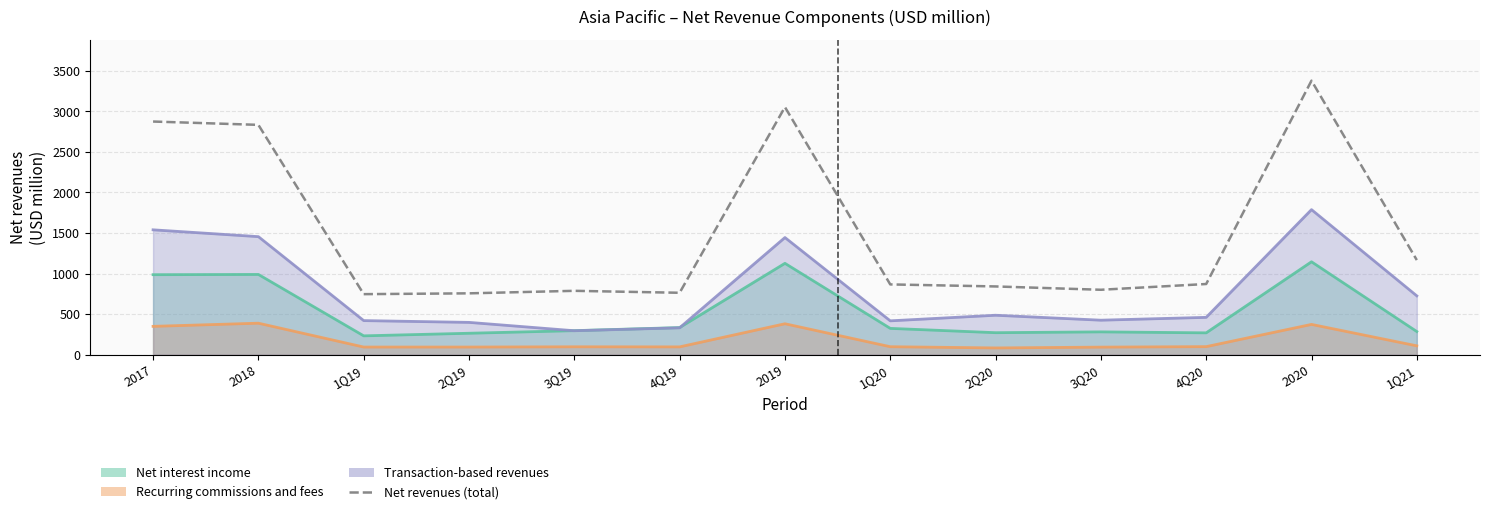

What is the change in value from 2017 to 1Q19?

-2128